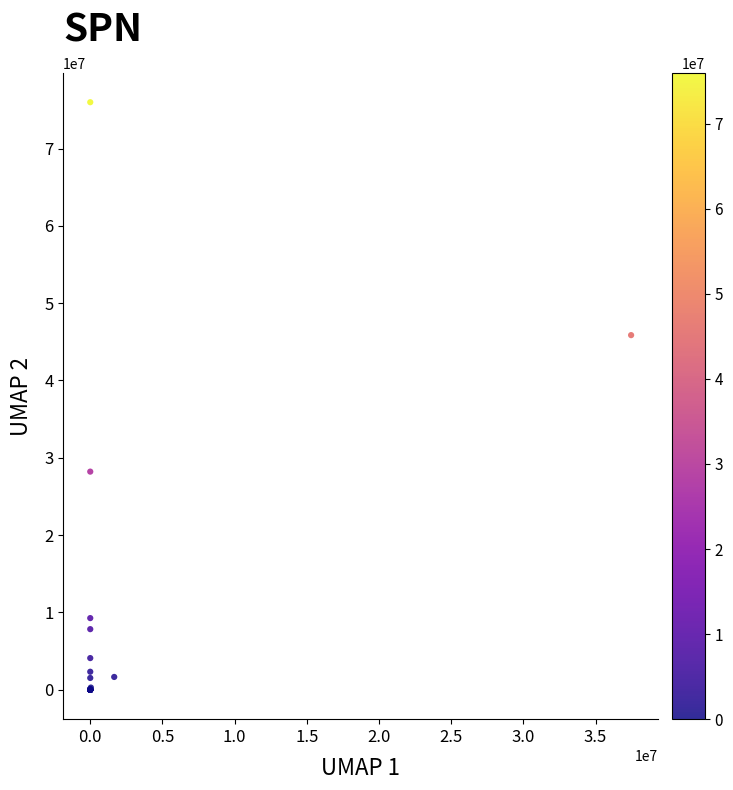

What Y value in the scatter plot is closest to 37994749?

45866996.3